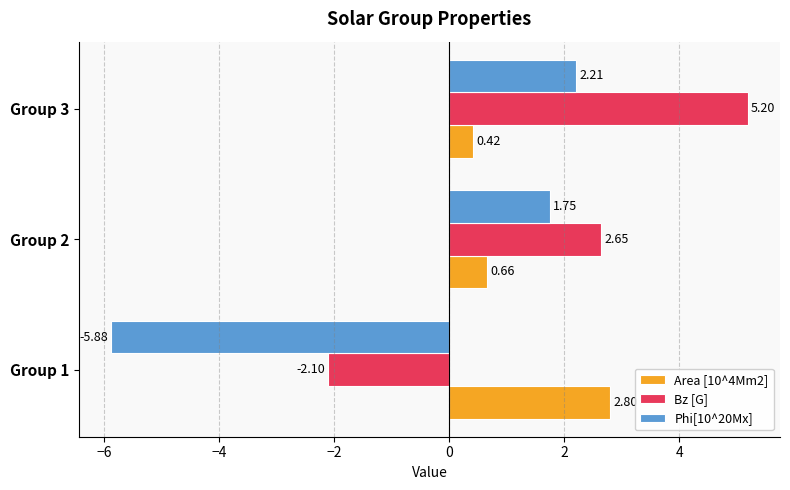

At which label does Area [10^4Mm2] reach its peak?

Group 1